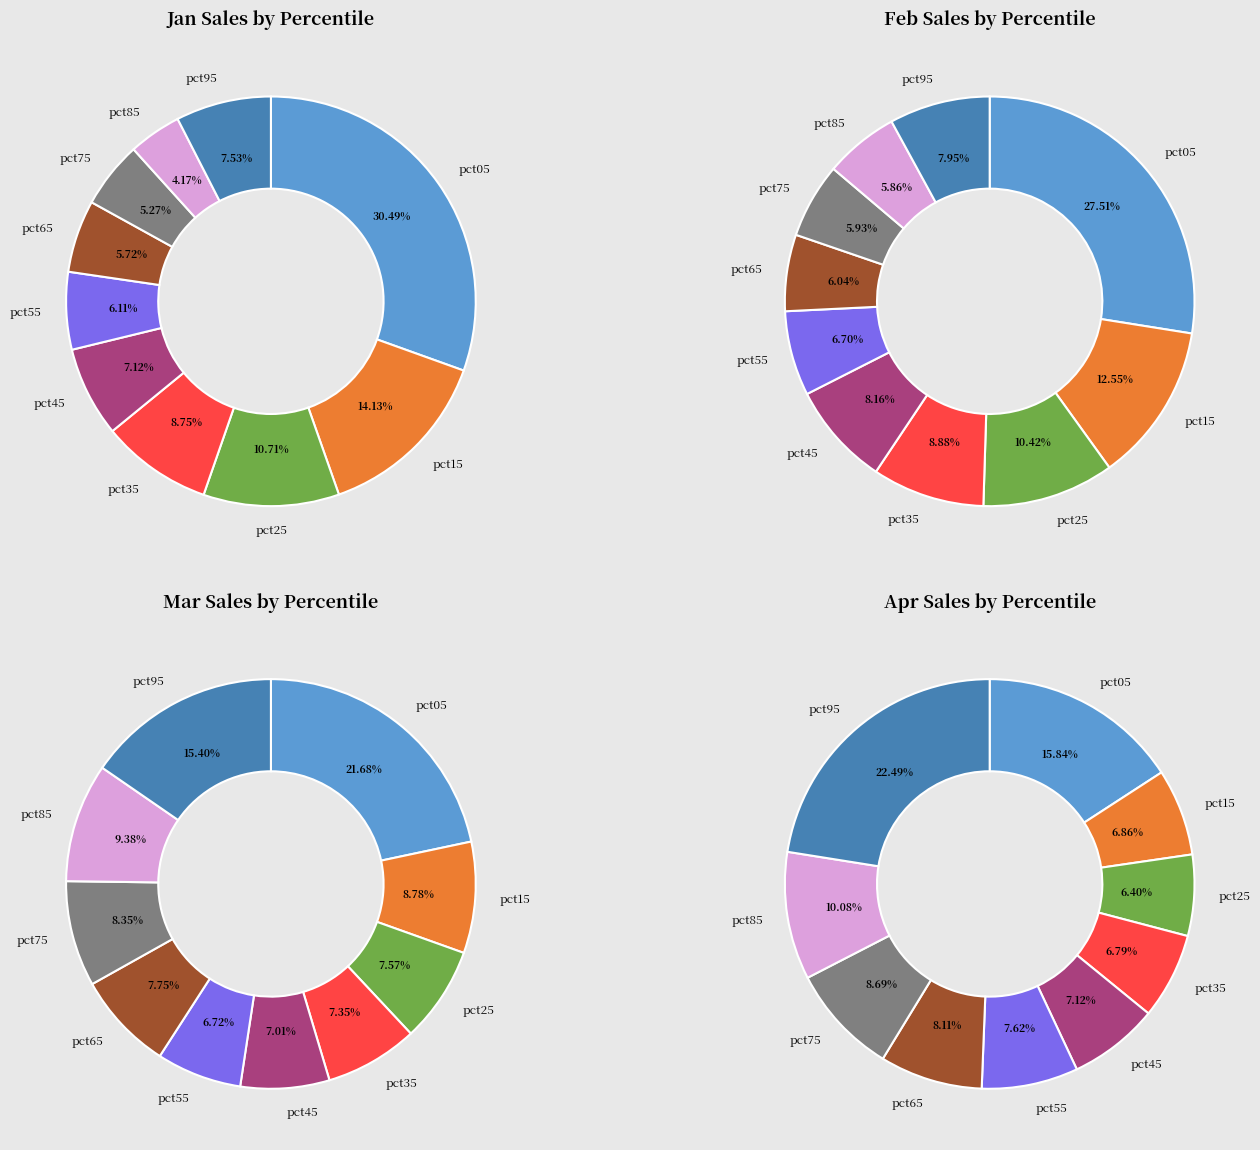

Rank the categories by Apr value from highest to lowest.

pct95, pct05, pct85, pct75, pct65, pct55, pct45, pct15, pct35, pct25